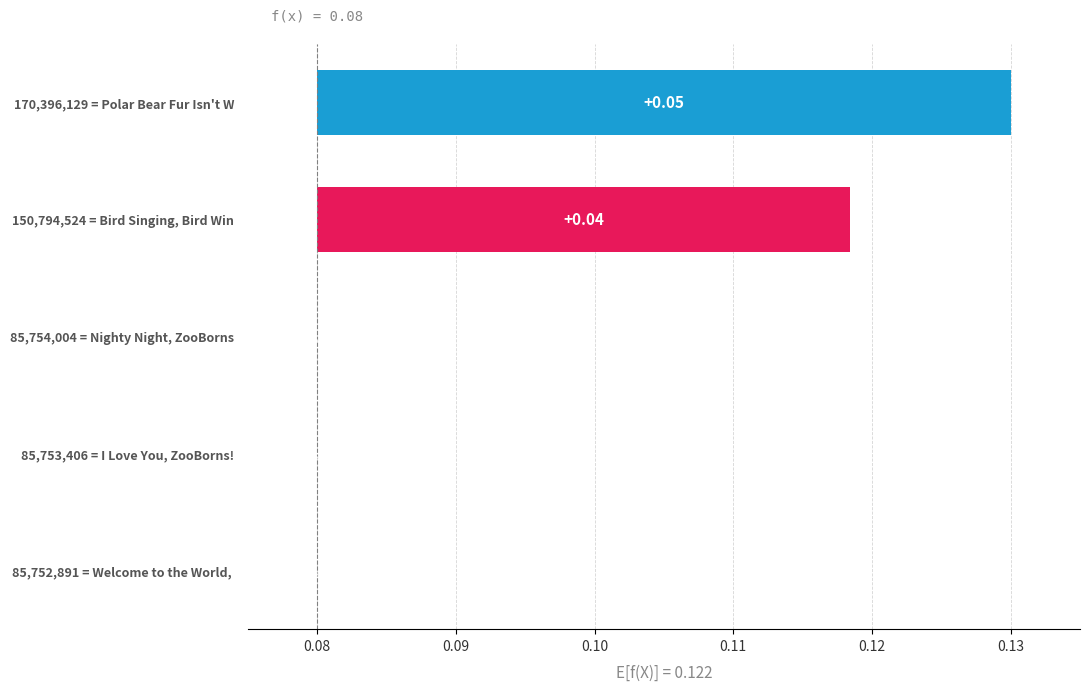

How many categories are shown in the chart?

5